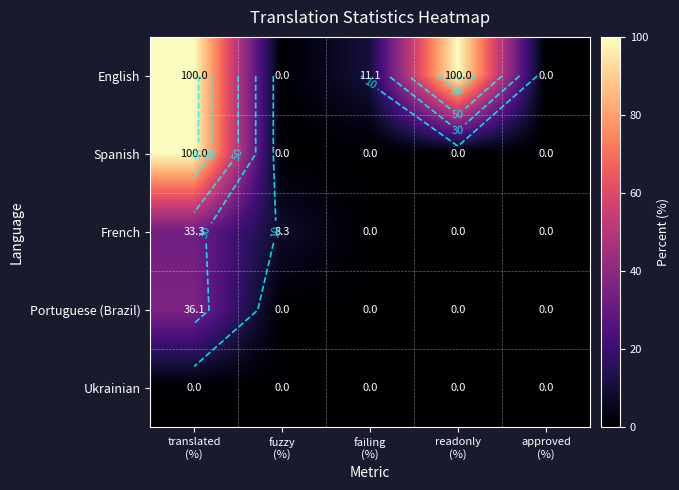

What is the sum of all Portuguese (Brazil) values?

36.1